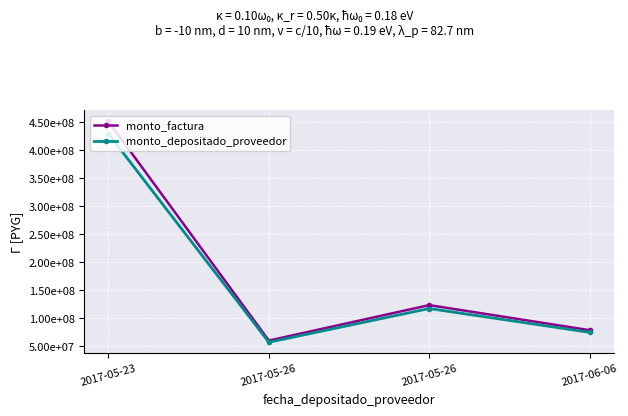

Where does the monto_depositado_proveedor series first go above 117513506?

2017-05-23